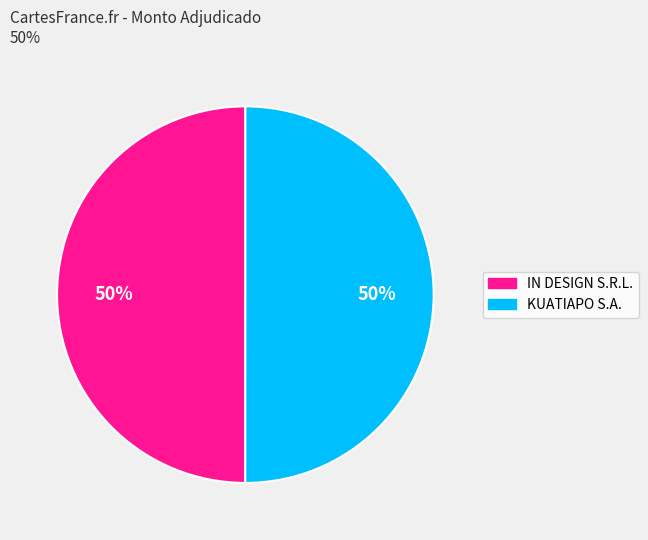

True or false: KUATIAPO S.A. accounts for 50% of the total.

True